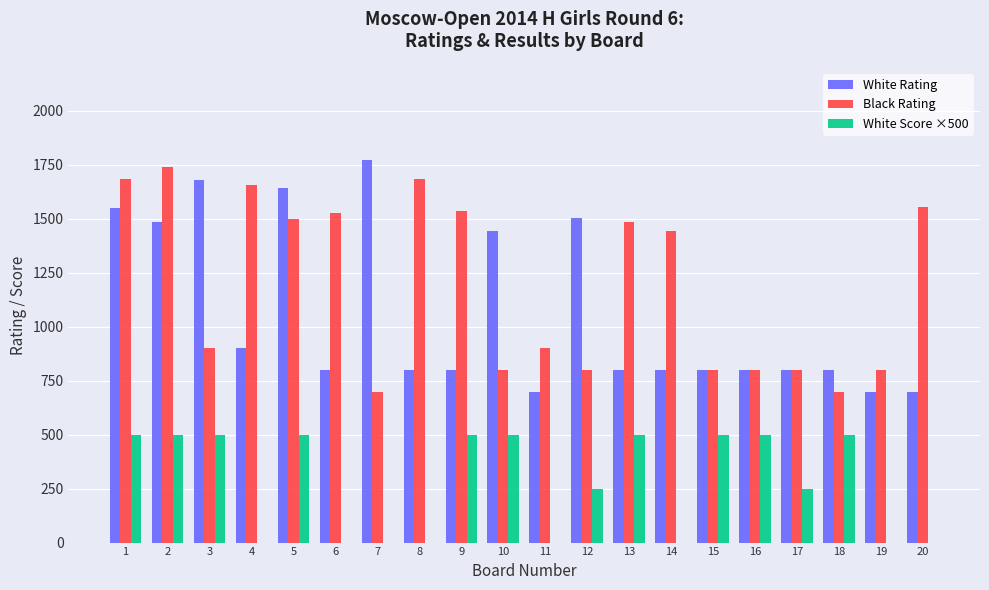

What is the average value of the White Rating series?

1064